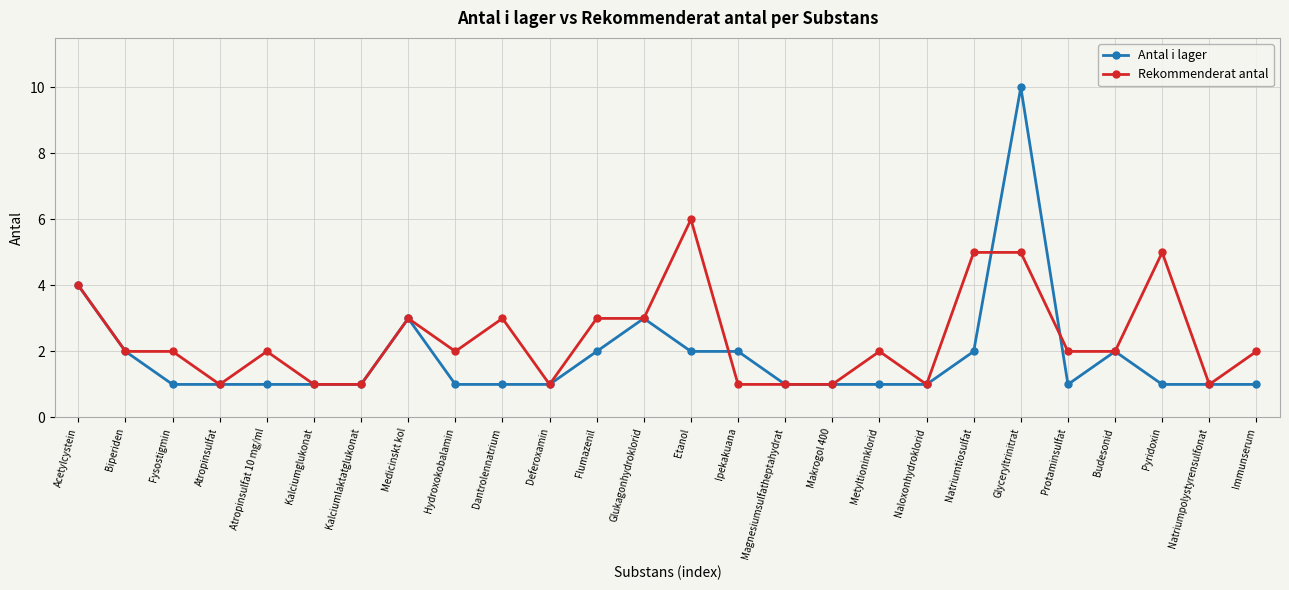

List the series in order of their peak value, lowest first.

Rekommenderat antal, Antal i lager